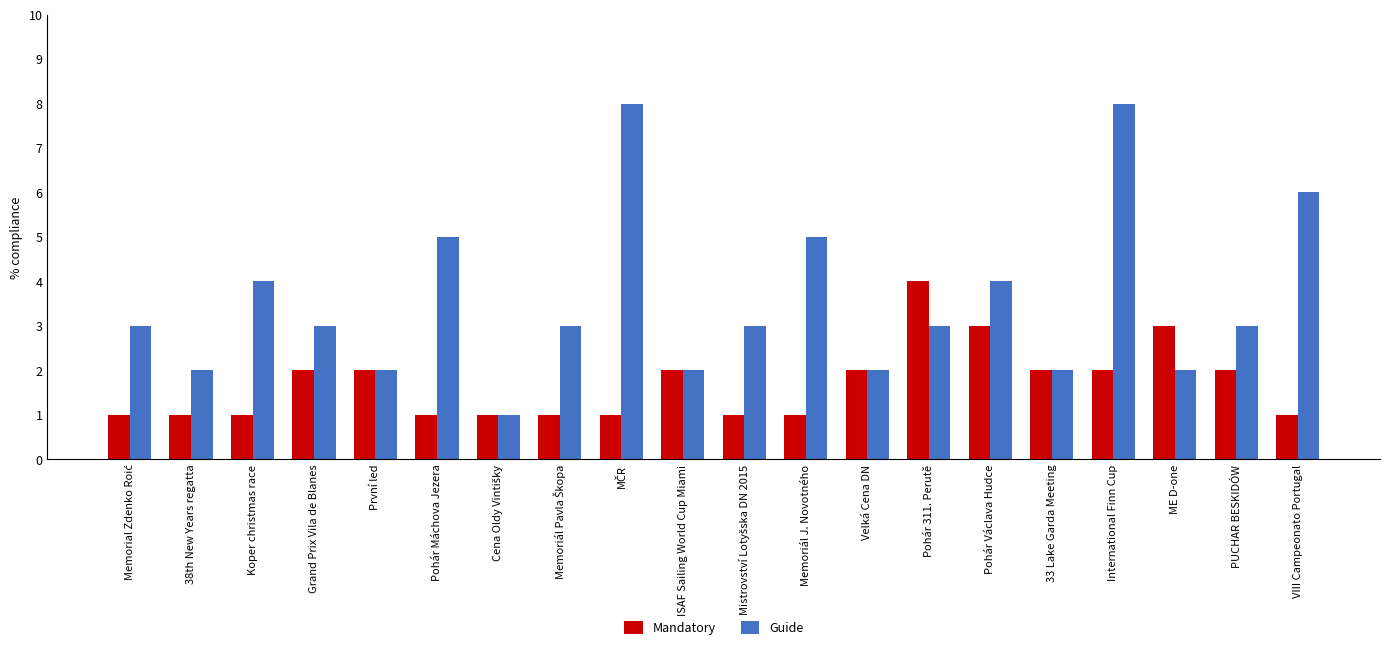

Which series has the widest spread of values?

Guide